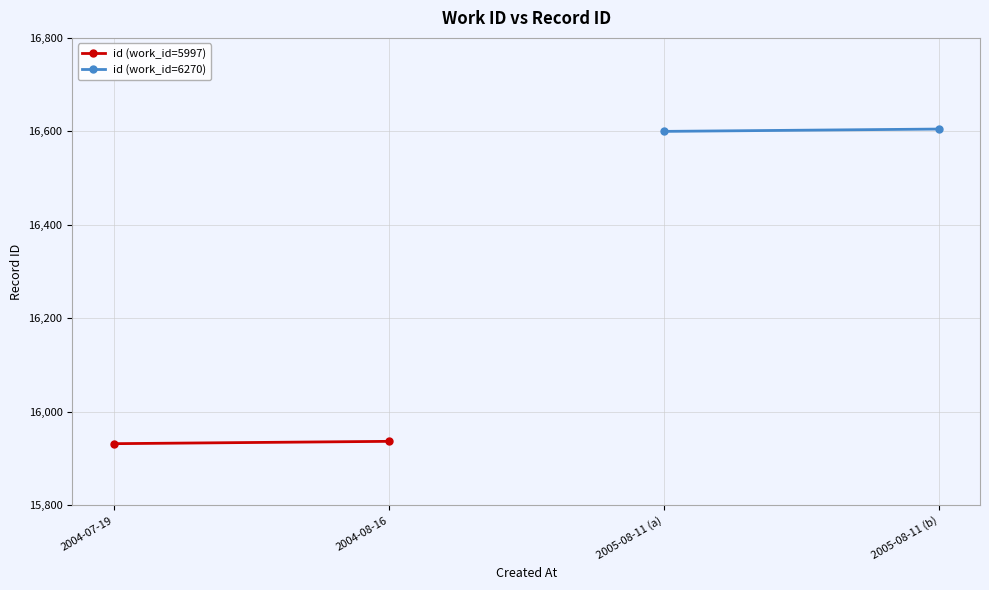

How many lines are shown in the chart?

2